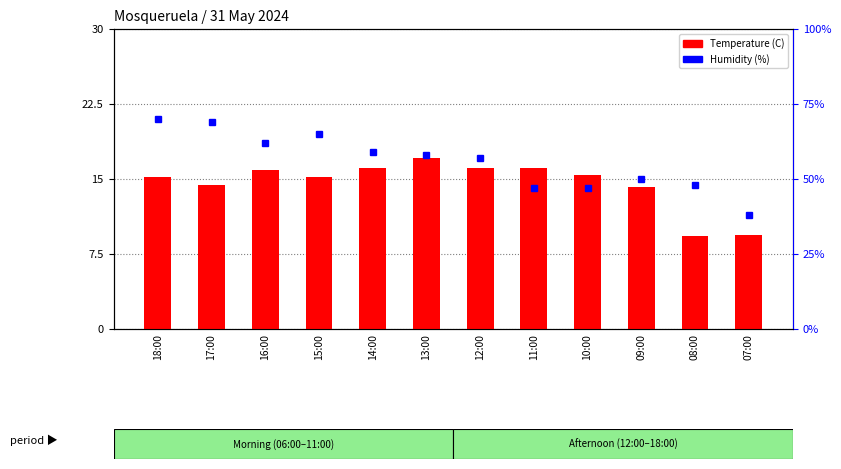

What is the maximum value shown in the chart?

70.0